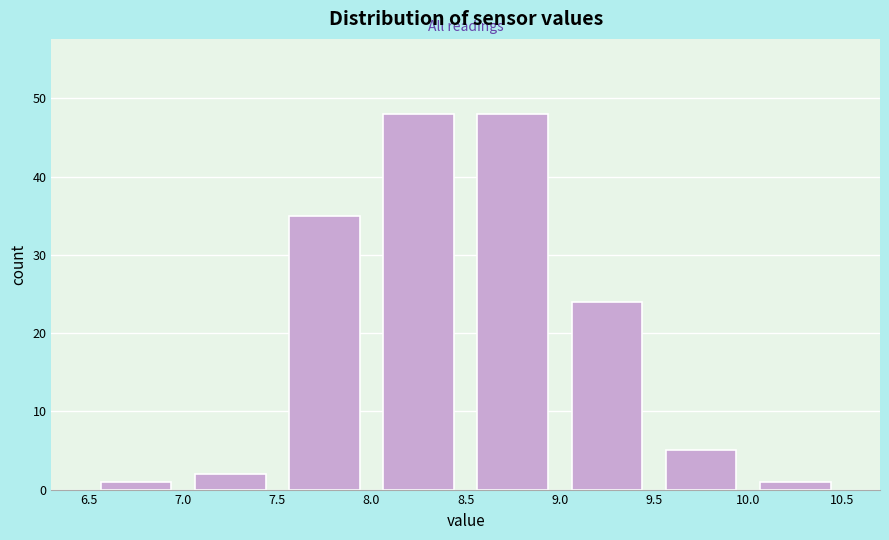

Reading left to right, transcribe this chart: for each bar, give the range it covers on the x-axis and its height. The values are not printed on the chart, so give them approximately, as read against the axis.

6.5 to 7.0: 1
7.0 to 7.5: 2
7.5 to 8.0: 35
8.0 to 8.5: 48
8.5 to 9.0: 48
9.0 to 9.5: 24
9.5 to 10.0: 5
10.0 to 10.5: 1